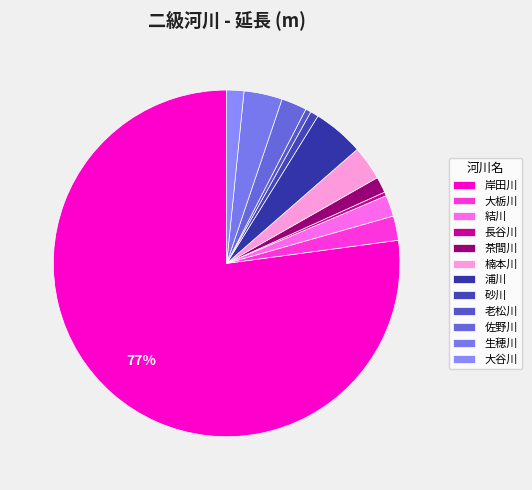

Which has a higher value, 楠本川 or 長谷川?

楠本川